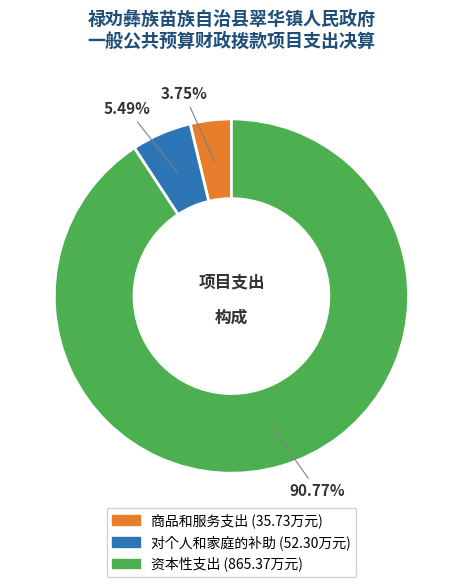

What is the total percentage of 对个人和家庭的补助 and 资本性支出?

96.3%